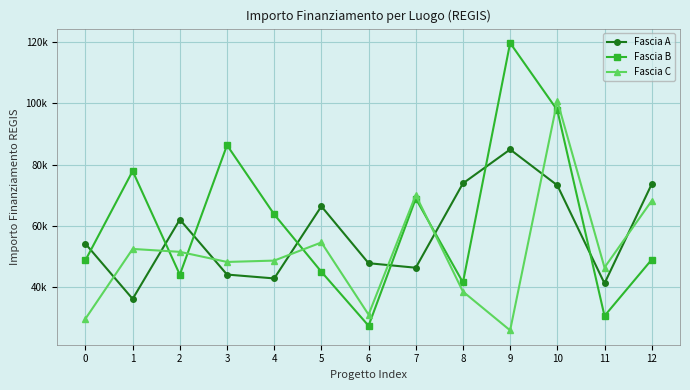

Is the value of Fascia C at 11 greater than the value of Fascia A at 9?

No